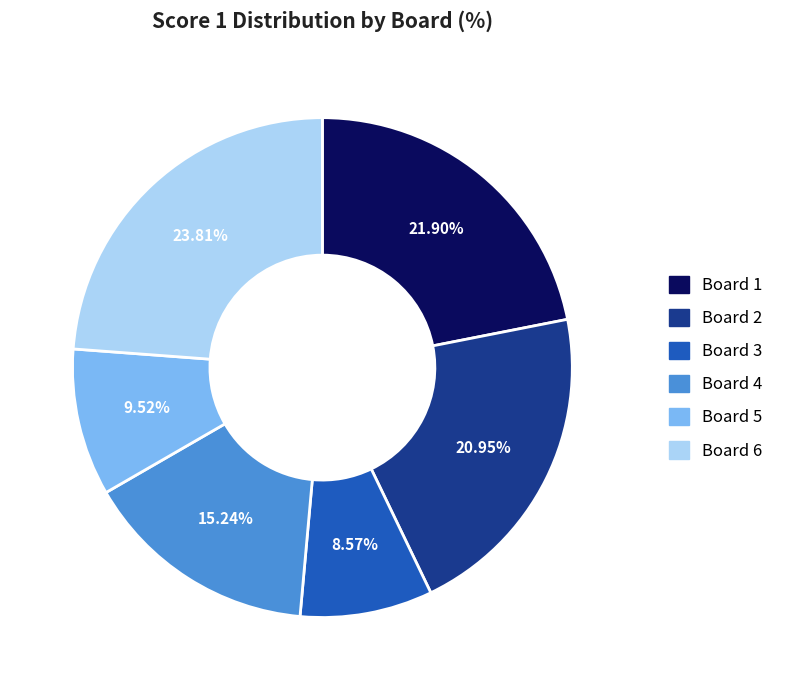

Which category has the smallest portion of the pie?

Board 3